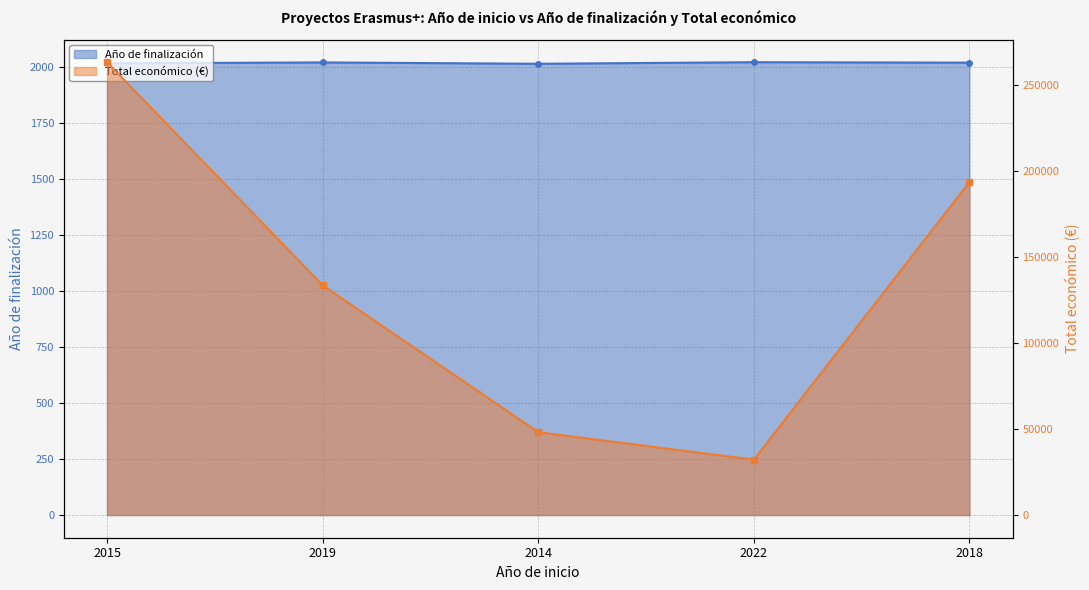

At which label does Total económico first exceed 133702?

2015